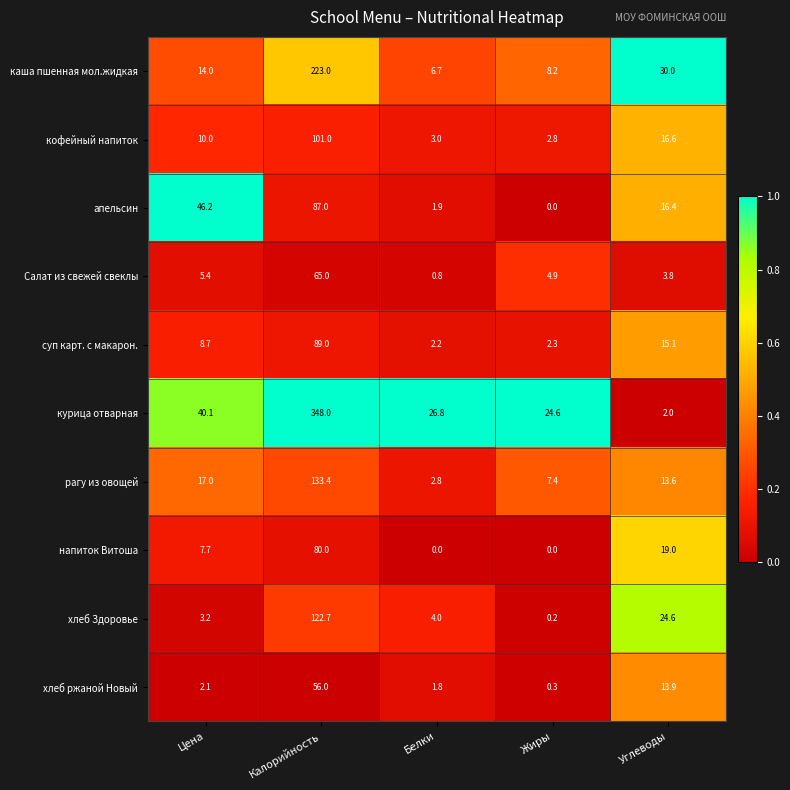

Count the number of categories in the chart.

5